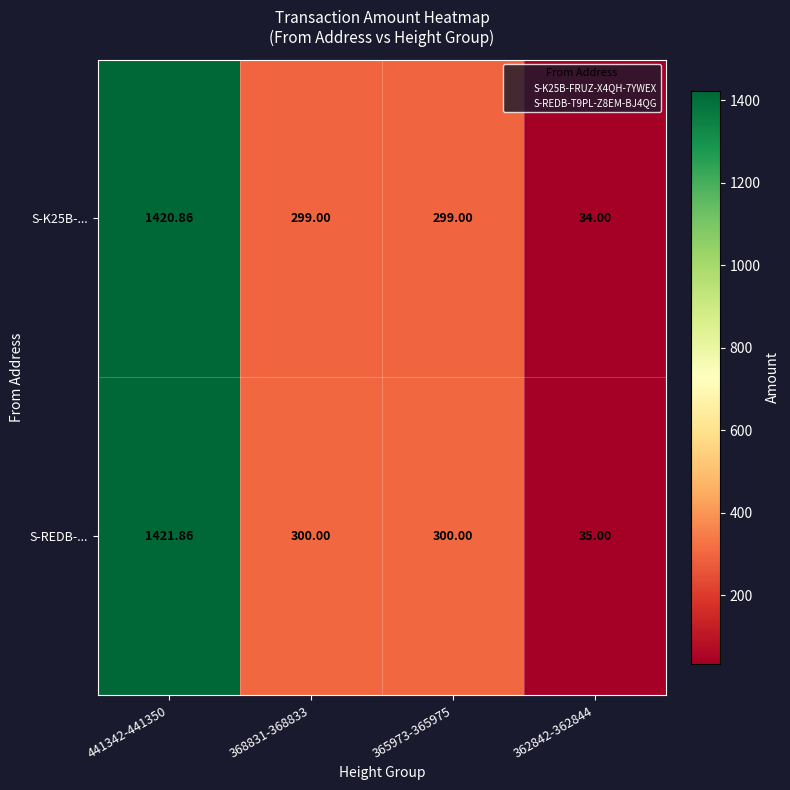

Is the value of S-K25B-... at 362842-362844 greater than the value of S-REDB-... at 441342-441350?

No